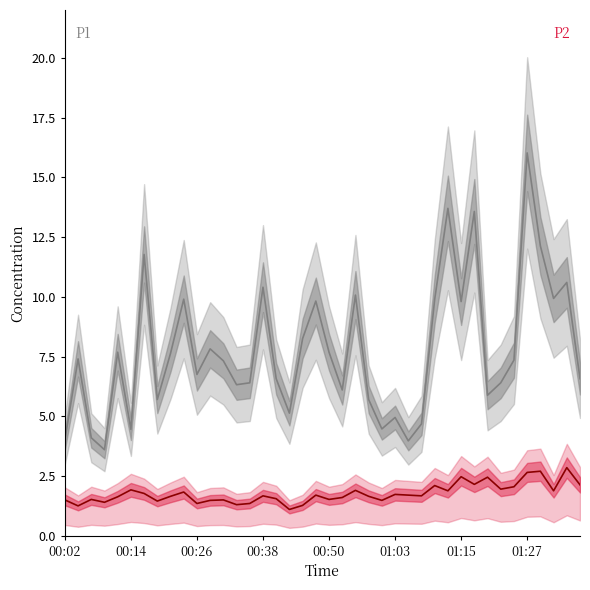

What is the total value across all series at 00:11?

9.3